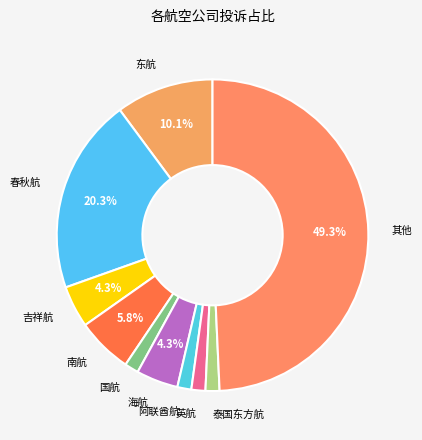

To the nearest percent, what is the average slice percentage?

10%